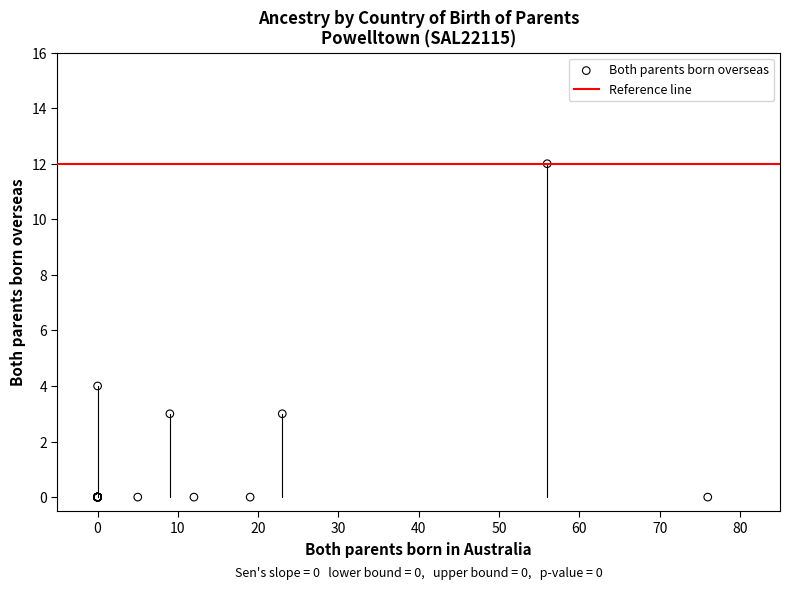

What Y value in the scatter plot is closest to 6?

4